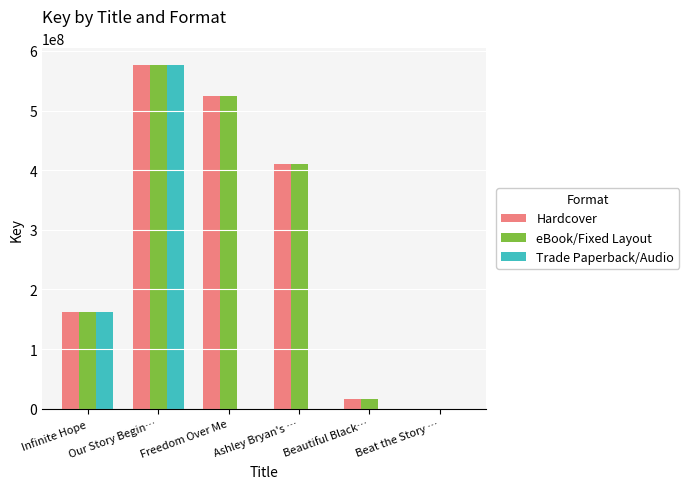

At which category is the sum across all series the highest?

Our Story Begin…